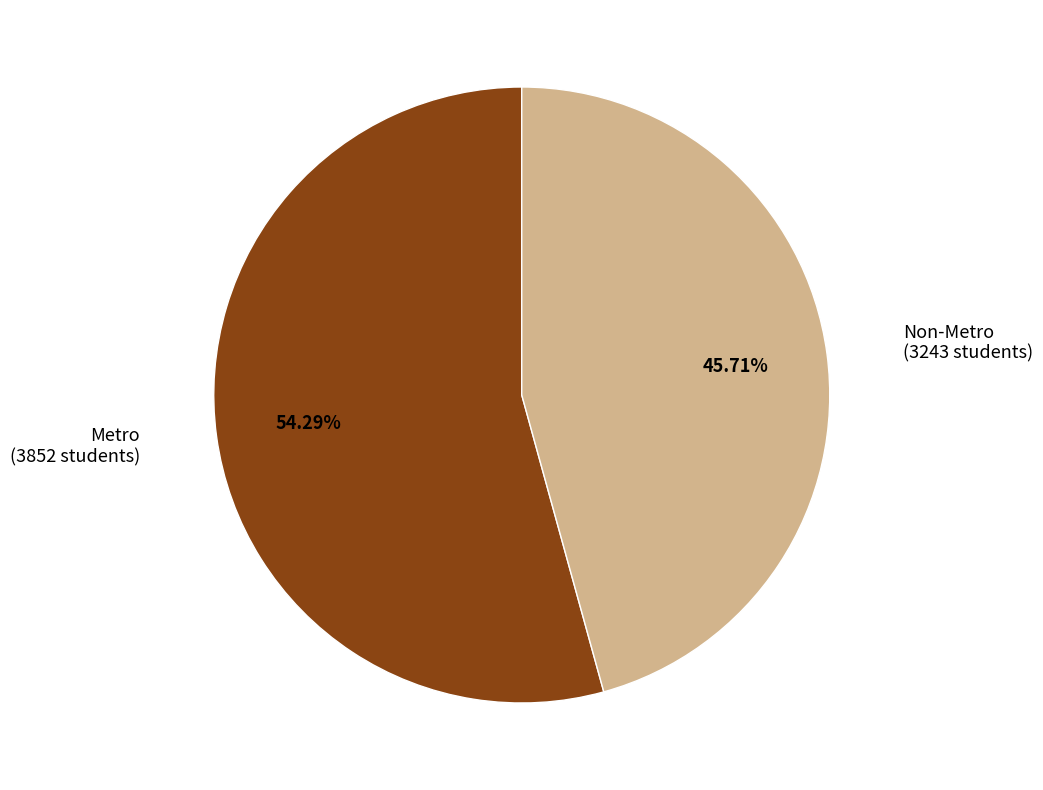

What is the ratio of the value at Non-Metro to the value at Metro?

0.8